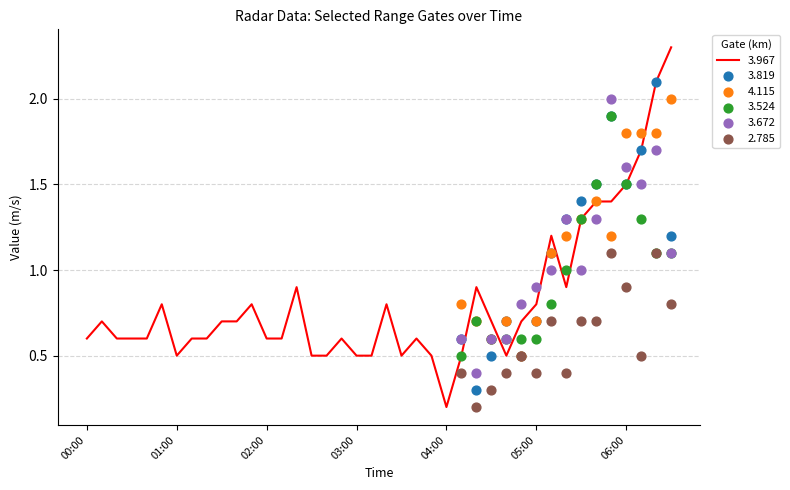

What are all the series names shown in the legend?

3.967, 3.819, 4.115, 3.524, 3.672, 2.785